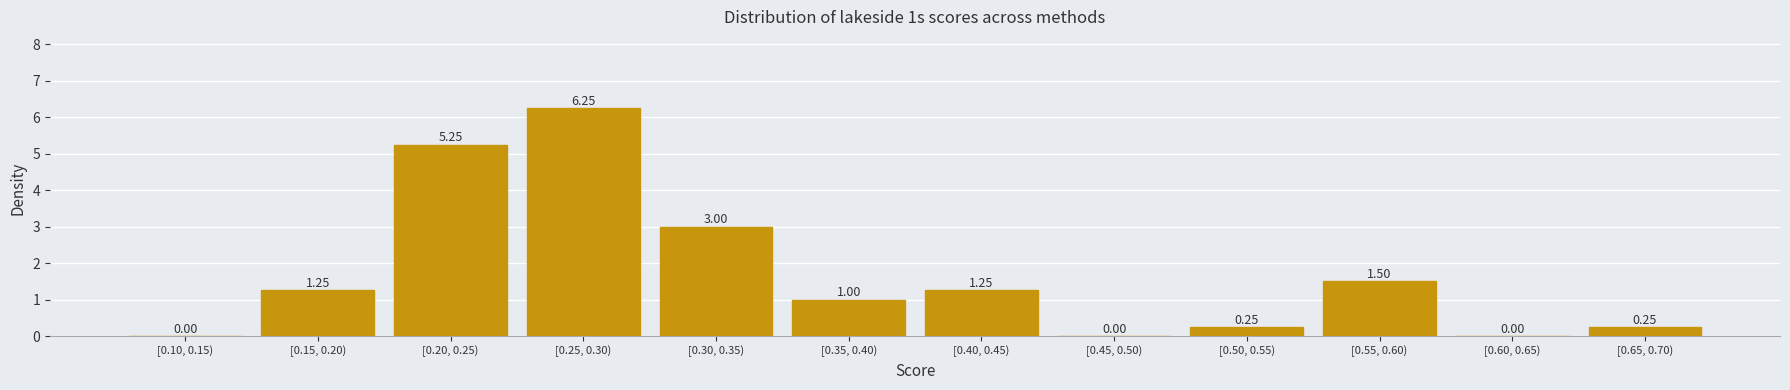

Between [0.60, 0.65) and [0.50, 0.55), which is larger?

[0.50, 0.55)